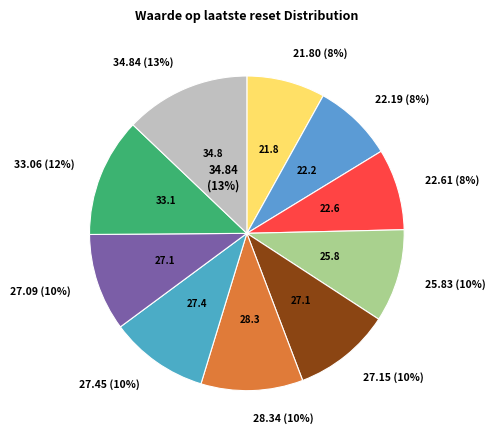

Count the number of slices in the pie.

10